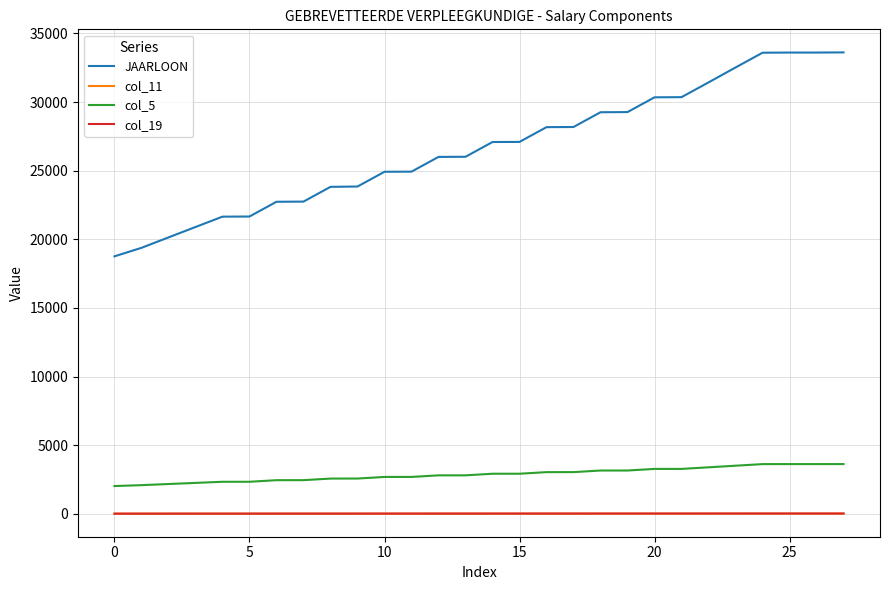

What are all the series names shown in the legend?

JAARLOON, col_11, col_5, col_19